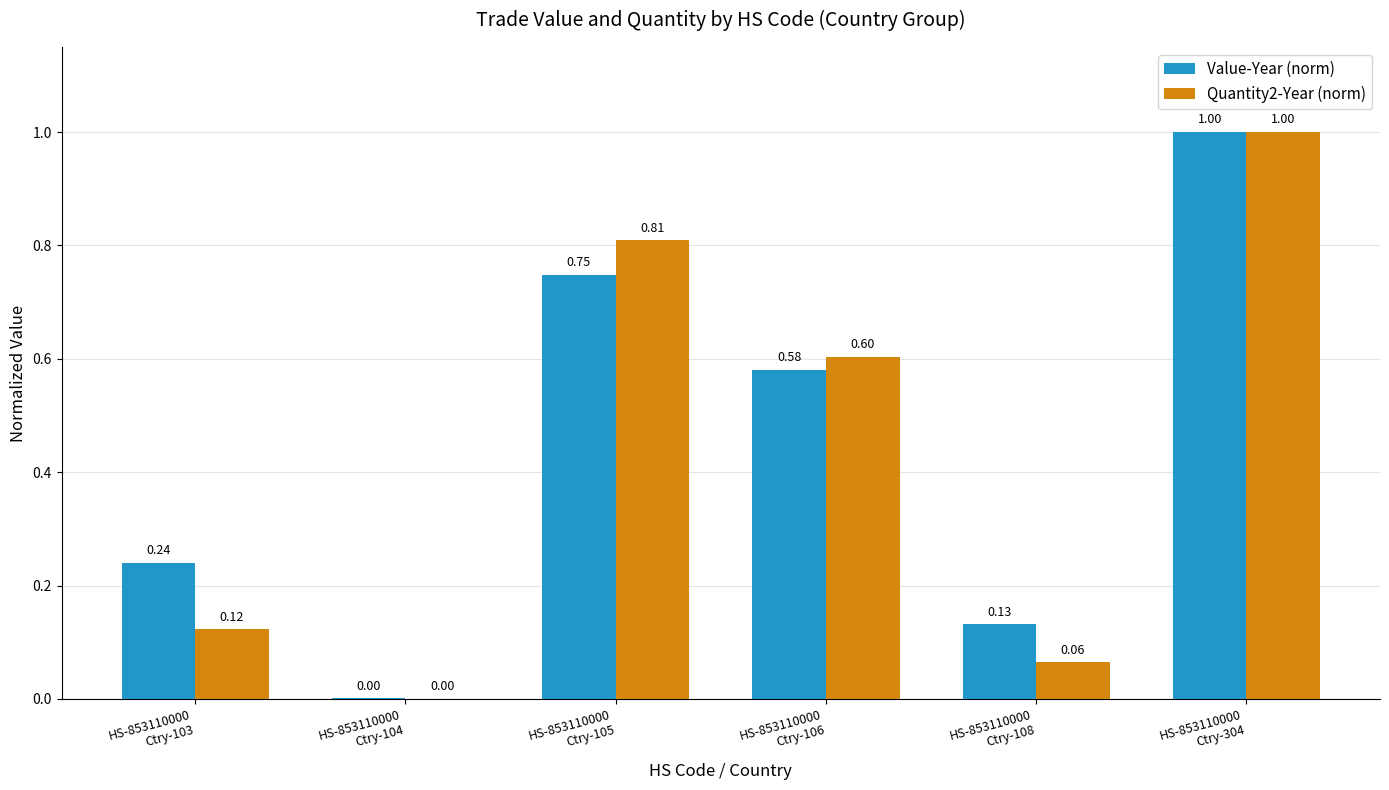

What is the sum of all Quantity2-Year (norm) values?

2.6